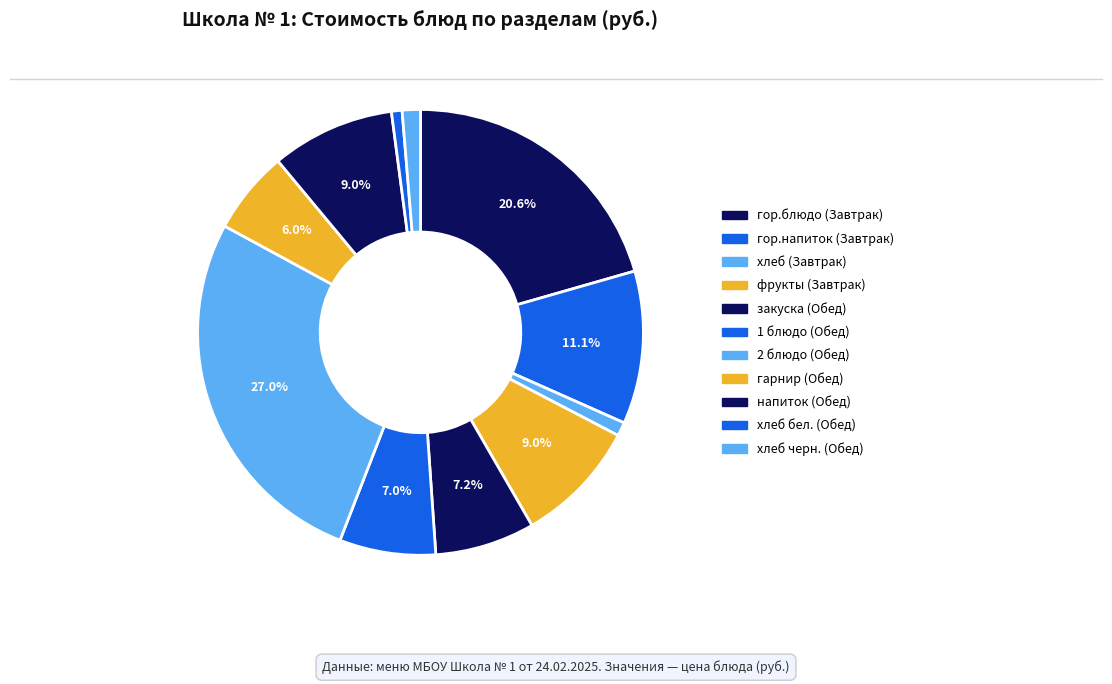

Which slice is the largest?

2 блюдо (Обед)